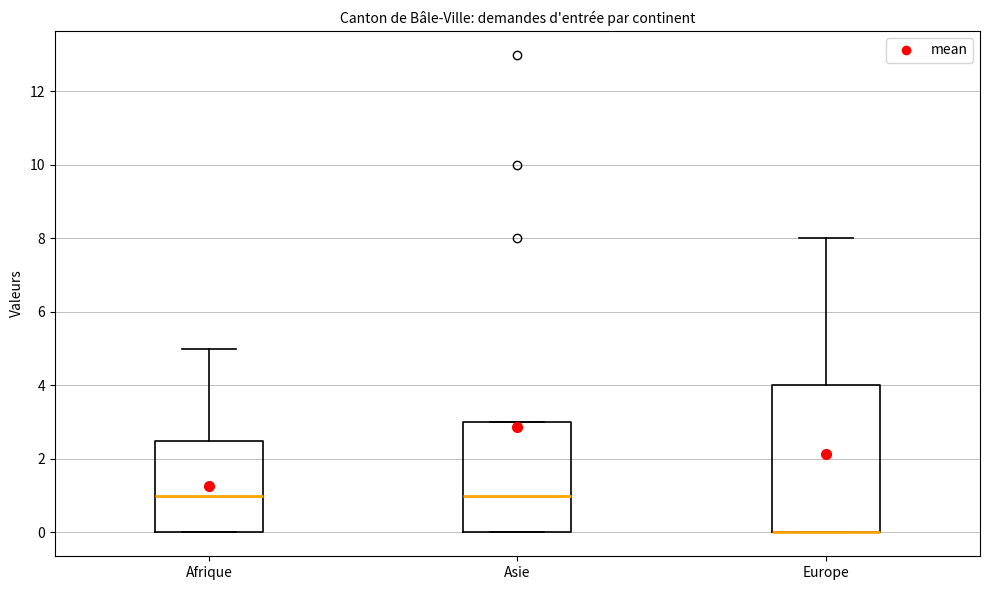

Reading left to right, read every box against the y-axis: the position of its median line, the range the box covers, and the ends of its whiskers. The values are not printed on the chart, so give them approximately, as read against the axis.

Afrique: median 1.0, box 0.0 to 2.6, whiskers 0.0 to 5.0
Asie: median 1.0, box 0.0 to 3.0, whiskers 0.0 to 3.0
Europe: median 0.0 (drawn on the box's lower edge), box 0.0 to 4.0, whiskers 0.0 to 8.0